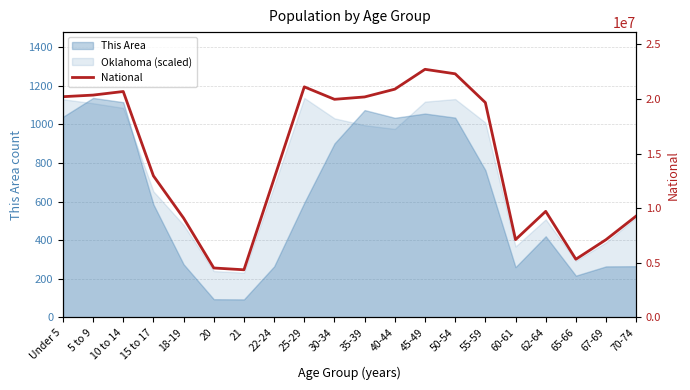

Reading left to right, list all the values displayed in this chart.

20201362	20348657	20677194	12954254	9086089	4519129	4354294	12712576	21101849	19962099	20179642	20890964	22708591	22298125	19664805	7113727	9704197	5319902	7115361	9278166